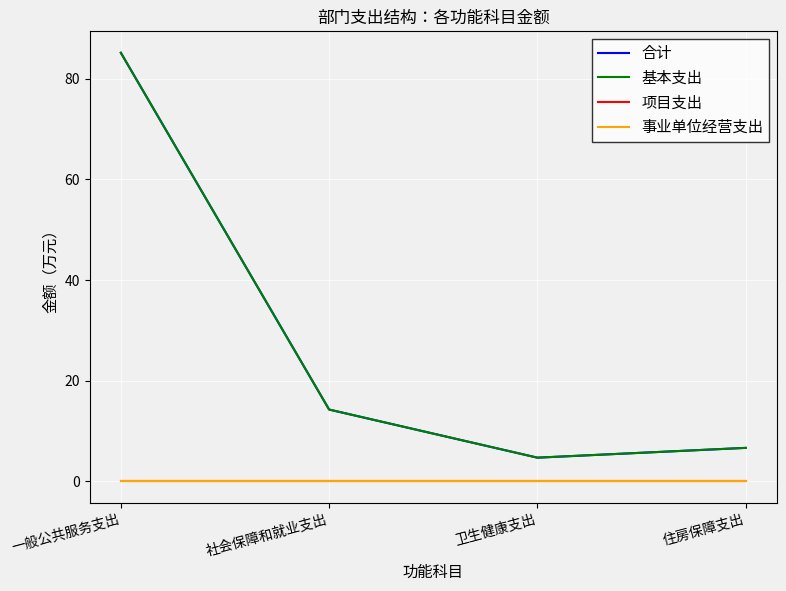

At which label is 基本支出 closest to 44?

社会保障和就业支出